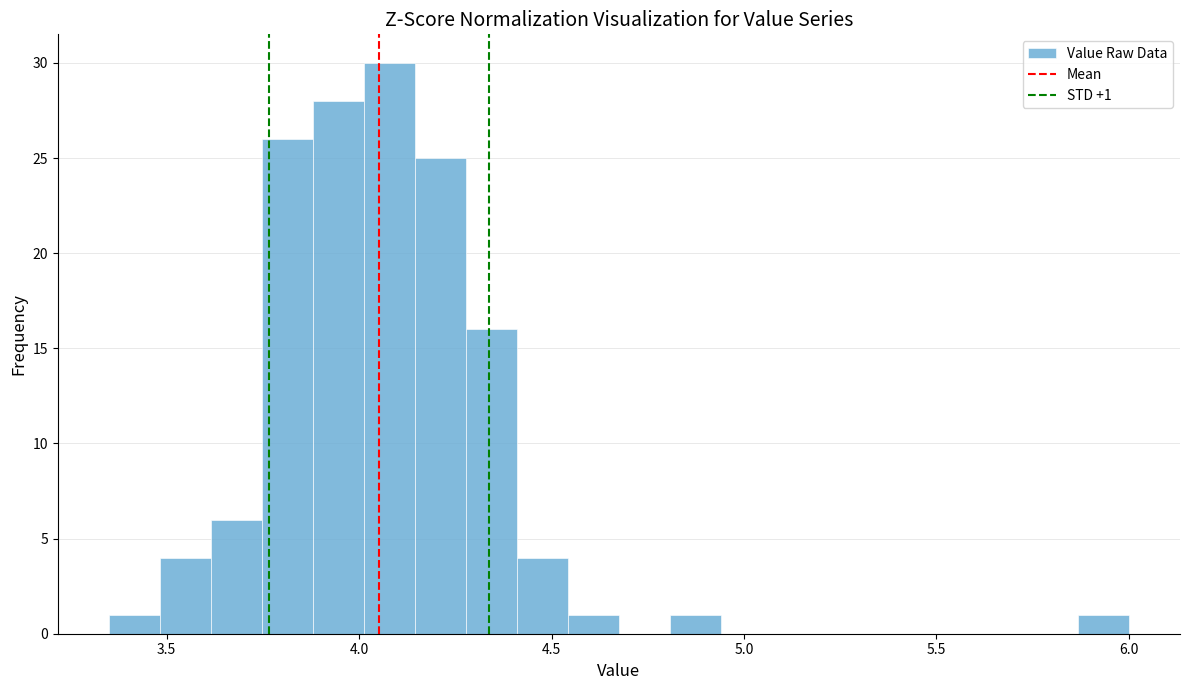

Read against the x-axis, roughly where is the centre of the tallest bar?

4.10